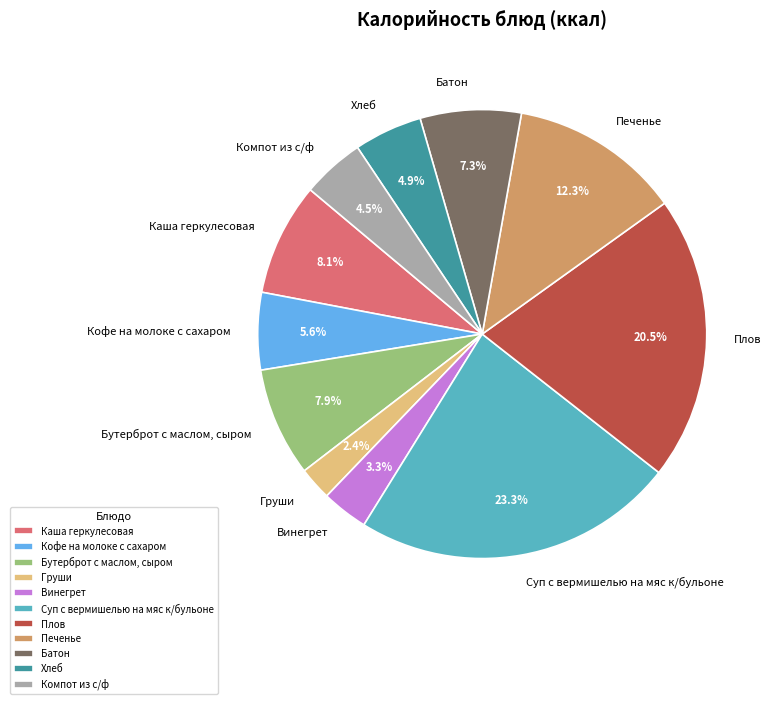

What is the total percentage of Суп с вермишелью на мяс к/бульоне and Компот из с/ф?

27.8%